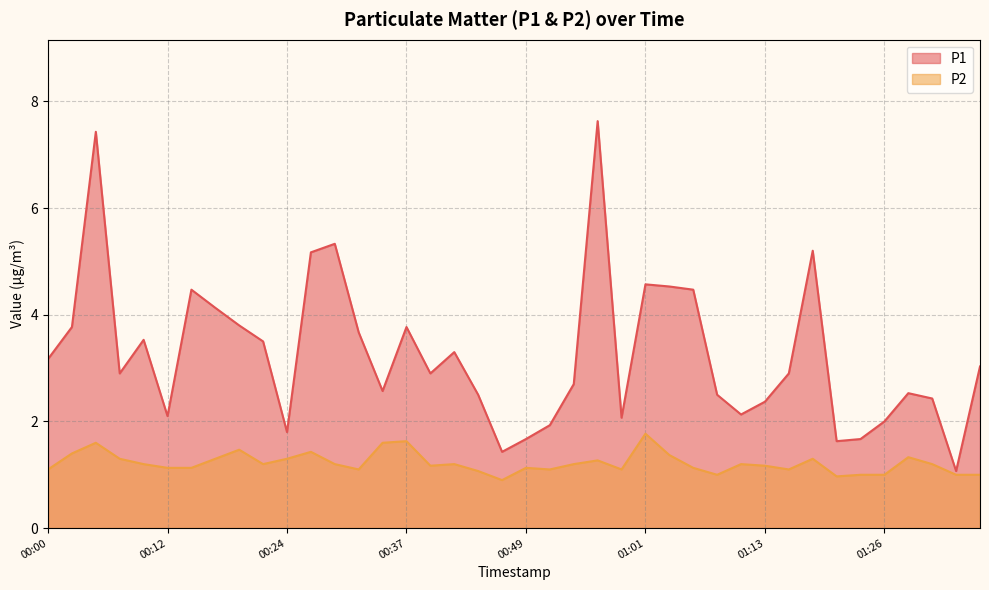

What is the average value of the P1 series?

3.3